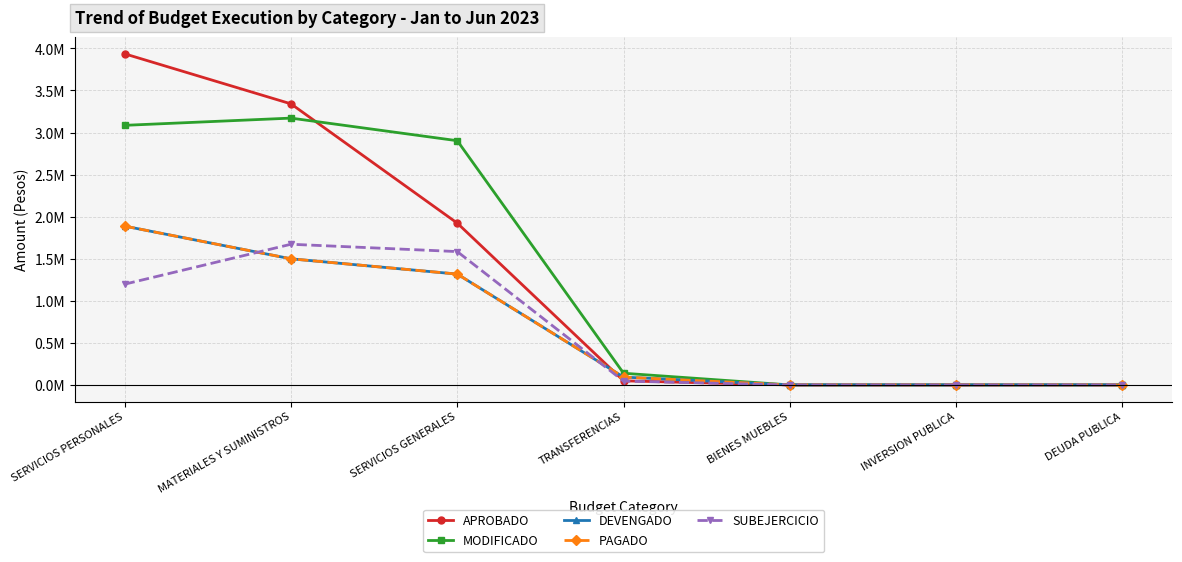

What is the difference between the maximum and minimum values in the APROBADO series?

3.9